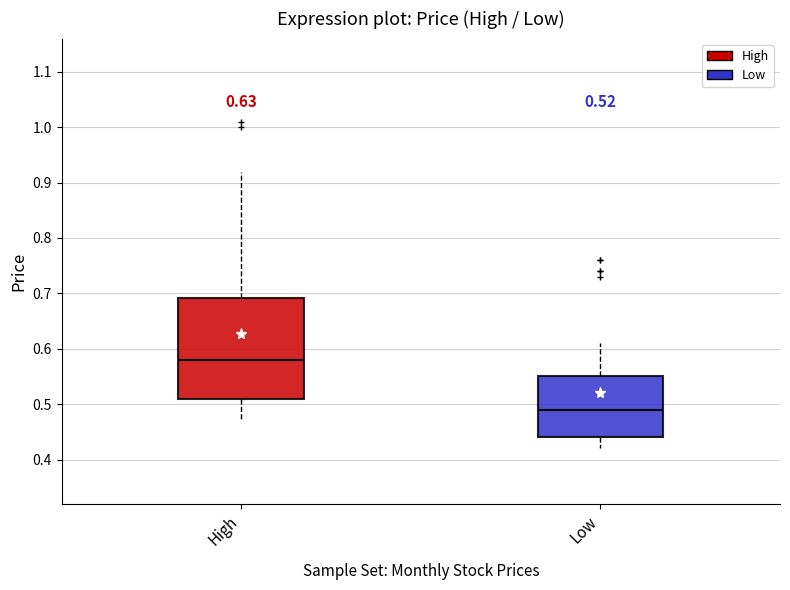

Which box has the lowest median line?

Low